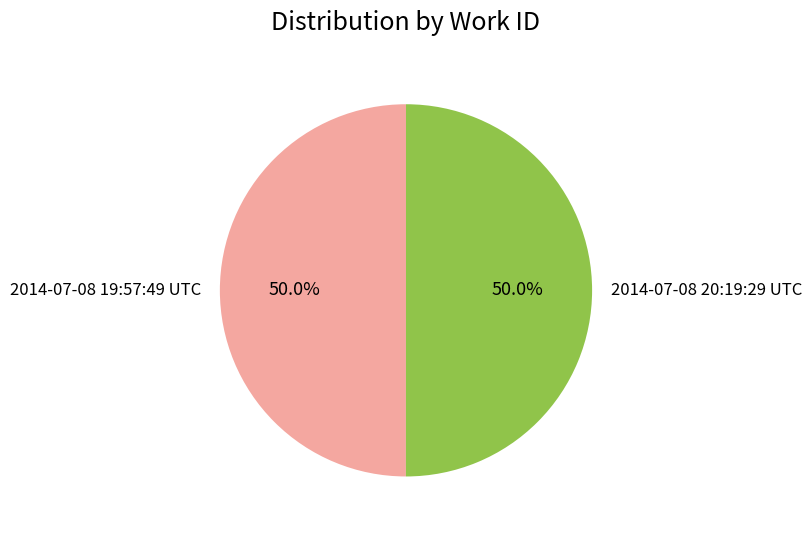

True or false: 2014-07-08 20:19:29 UTC accounts for 50% of the total.

True